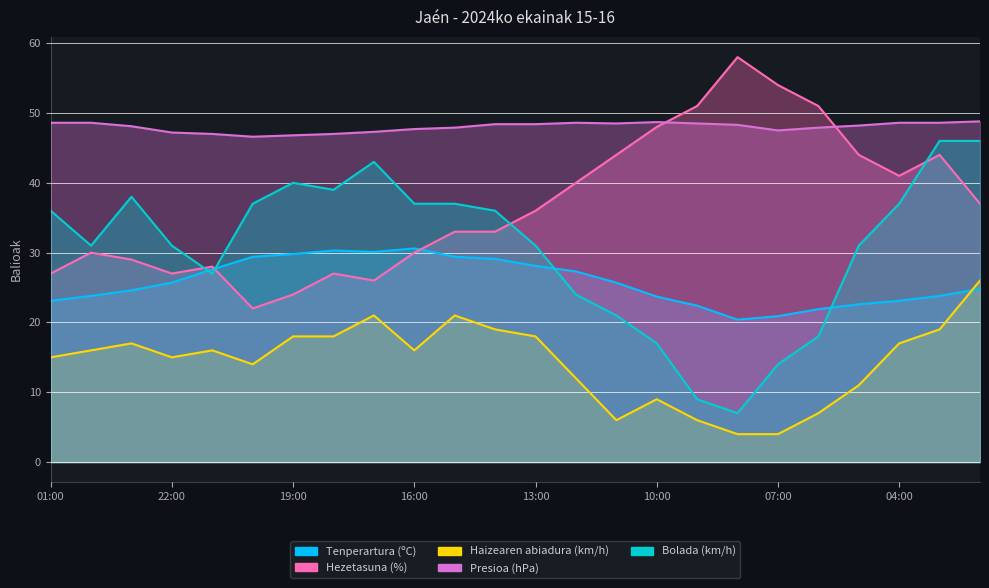

What is the difference between the maximum and second lowest values in the Tenperartura (ºC) series?

9.7